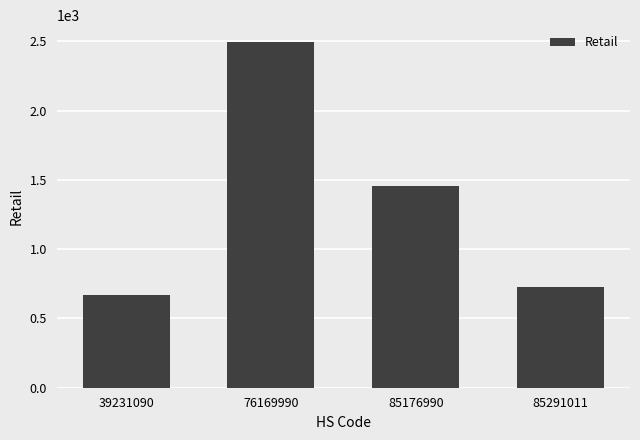

What is the sum of all values?

5352